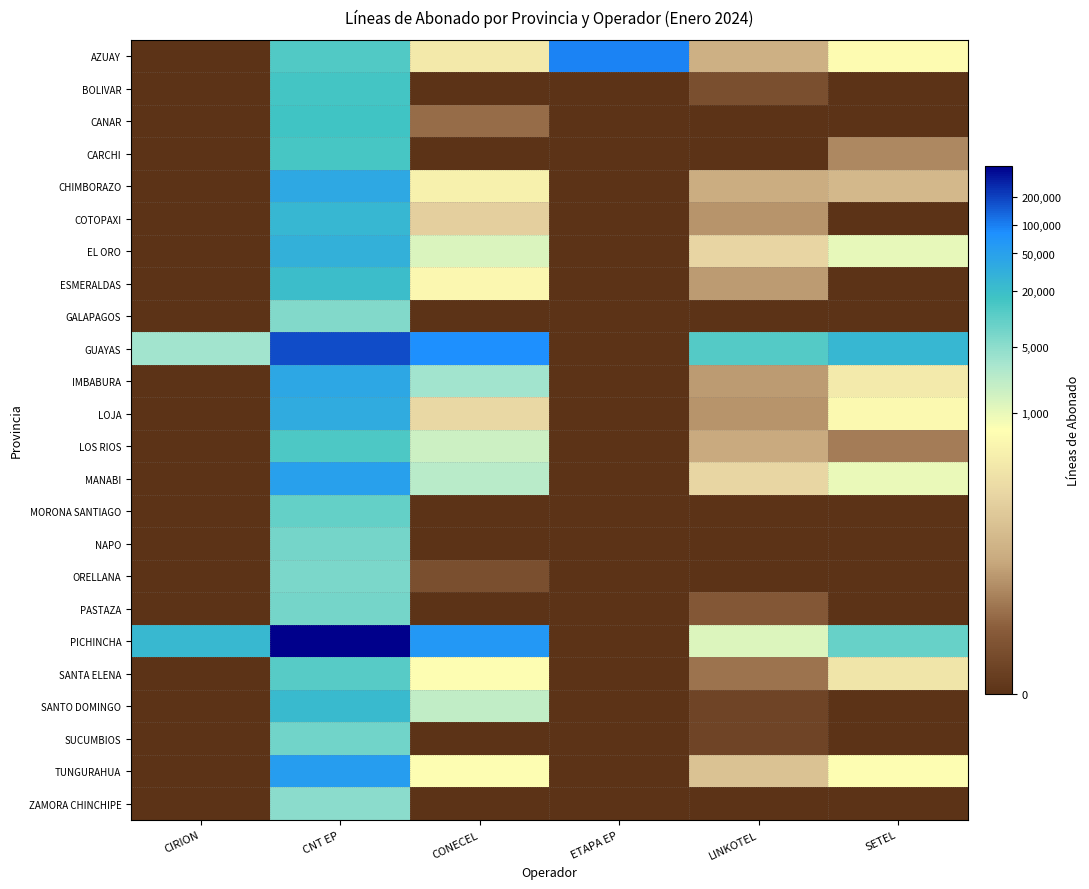

At how many categories does at least one series exceed 2?

6